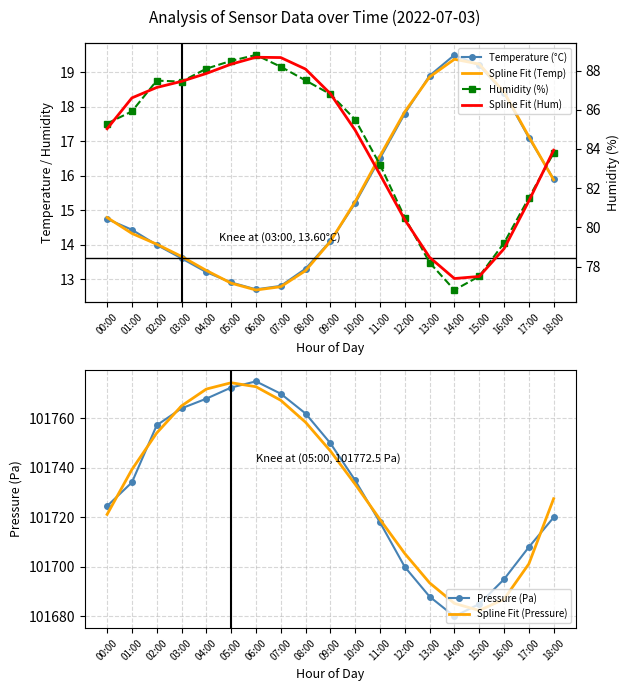

Is this an area chart (filled region under the line)?

No